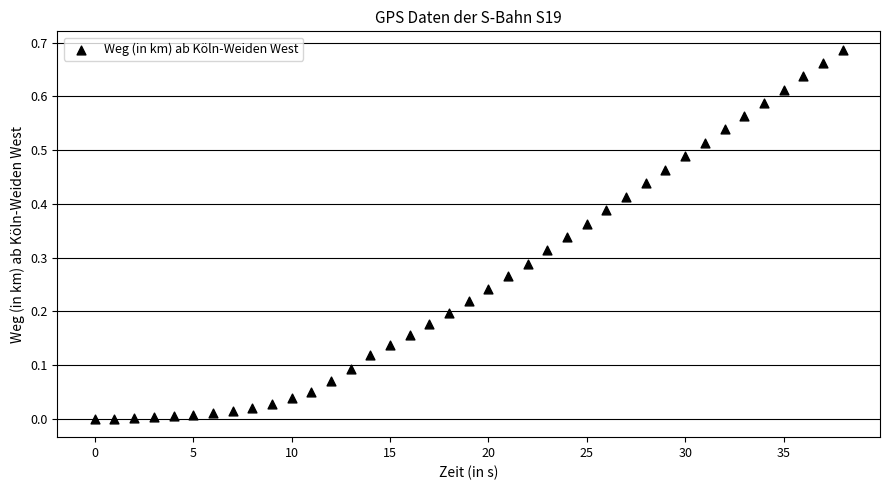

Count the number of points in this scatter plot.

39